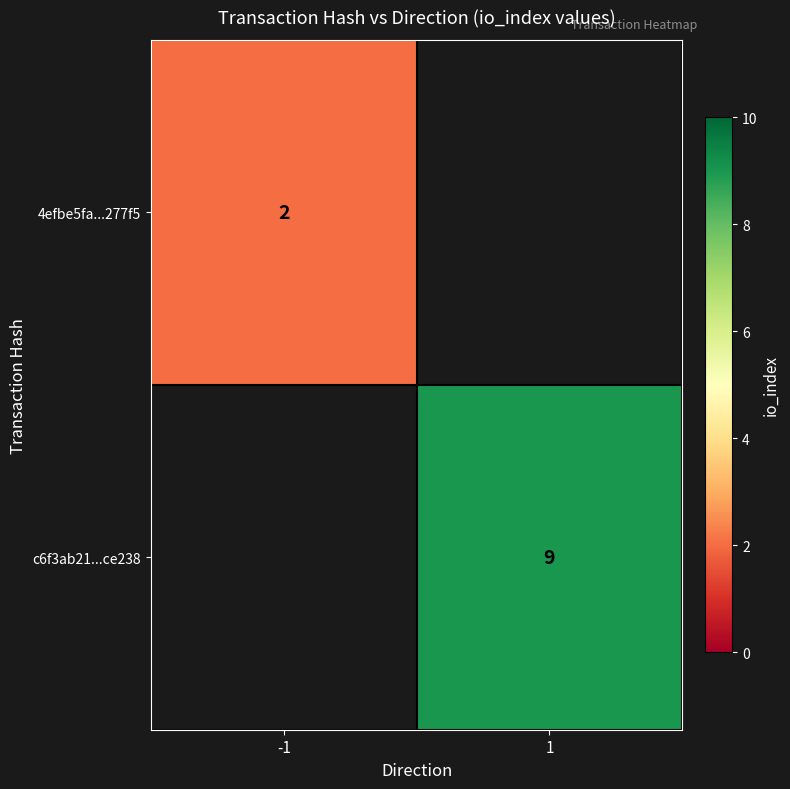

True or false: c6f3ab21...ce238 has a value of 16 at 1.

False